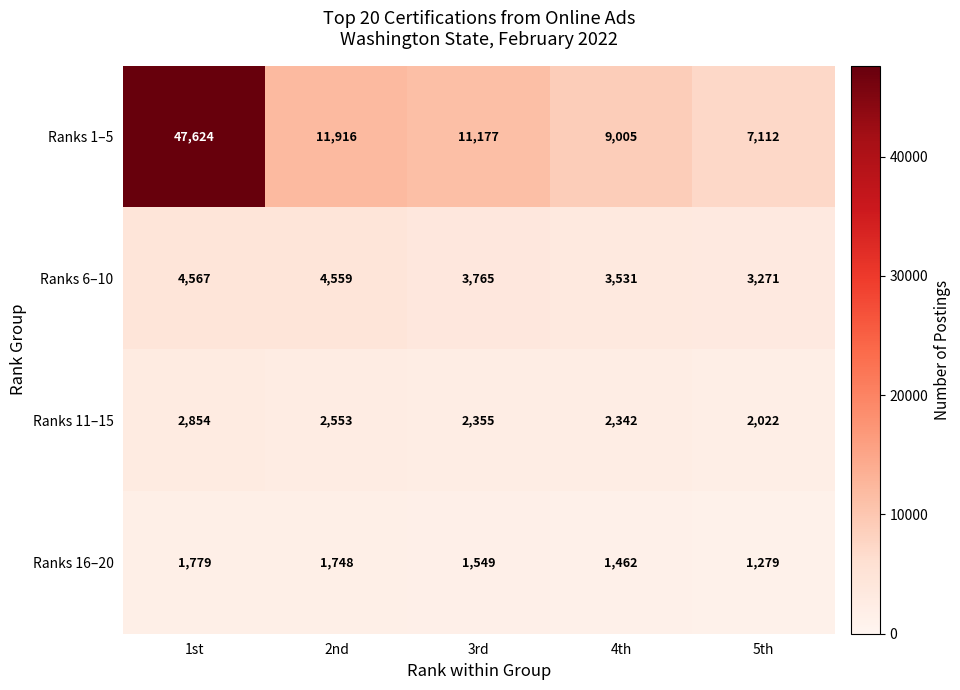

What is the total value across all series at 3rd?

18846